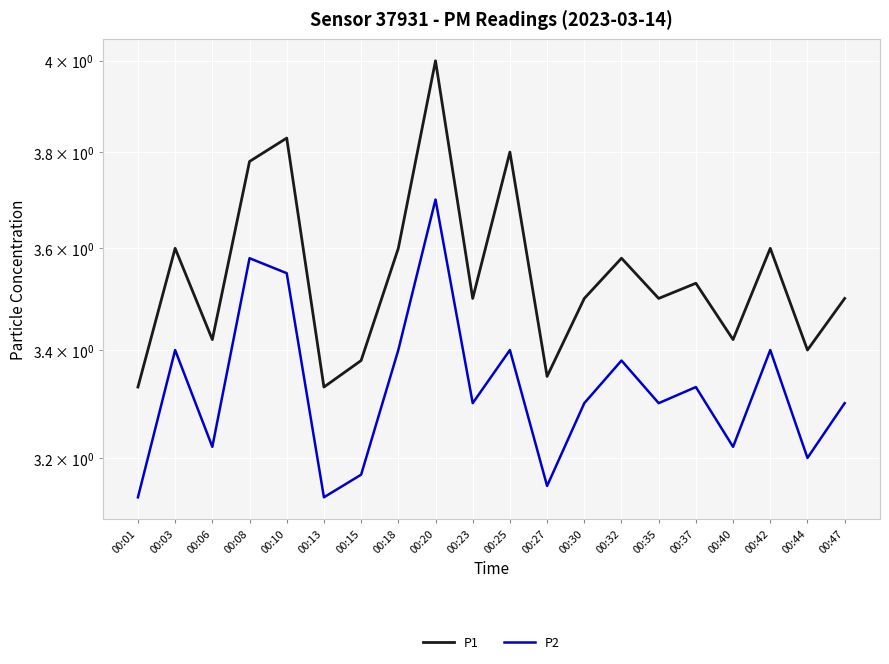

The value of P2 at 00:40 is 3.2. True or false?

True